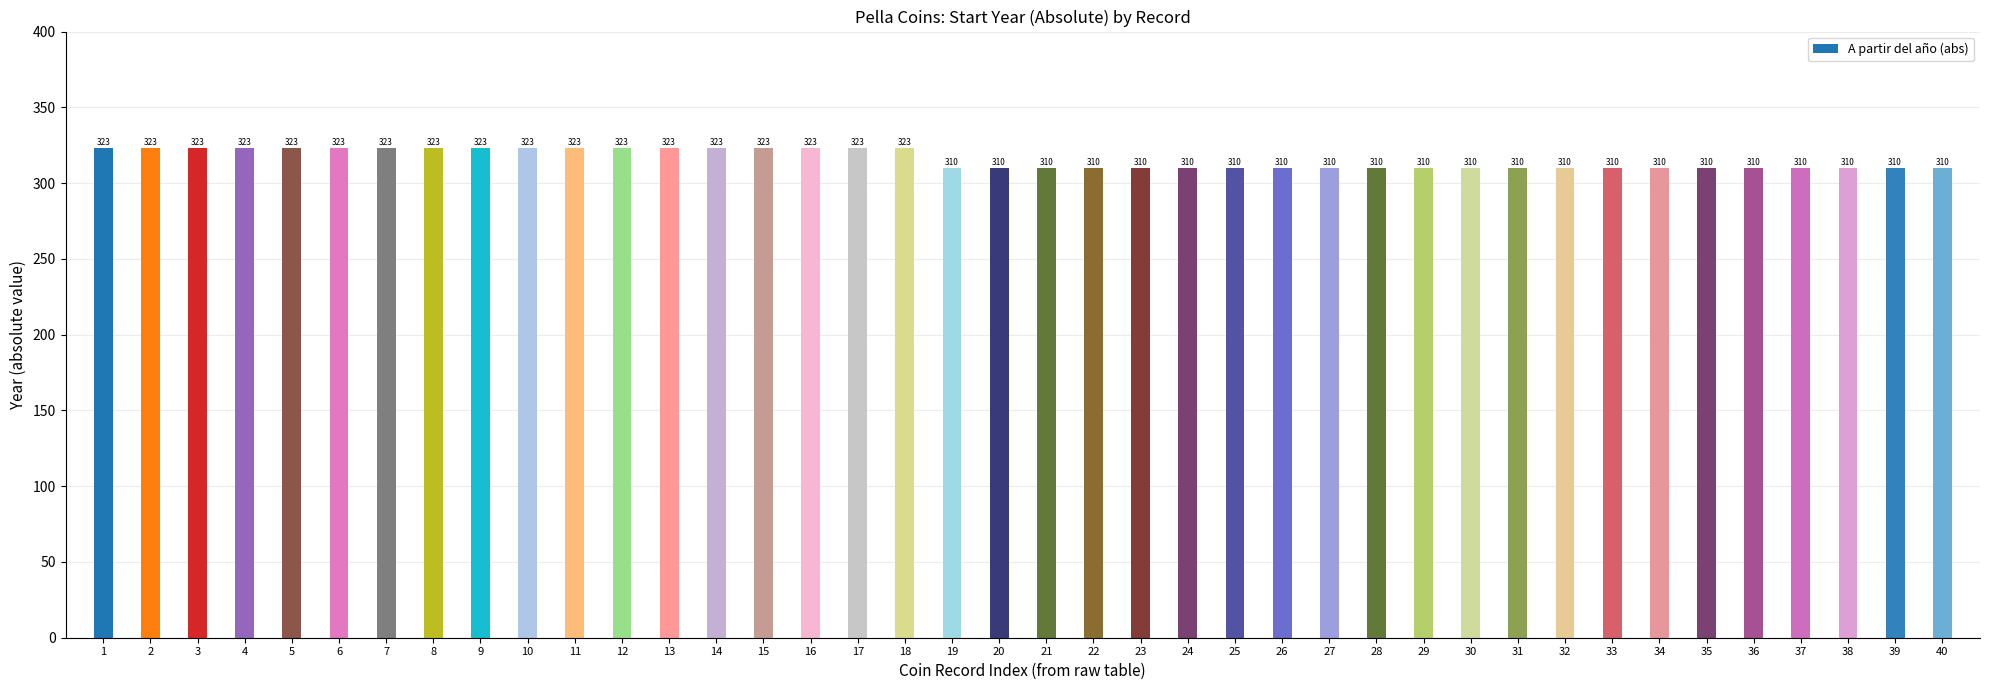

How many values are between 310 and 323?

40